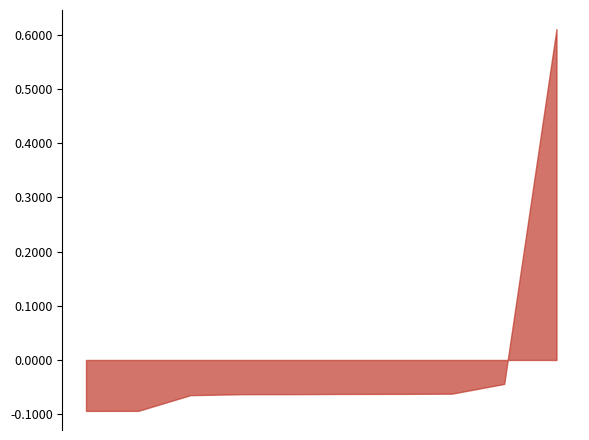

What is the difference between the maximum and minimum values?

0.7